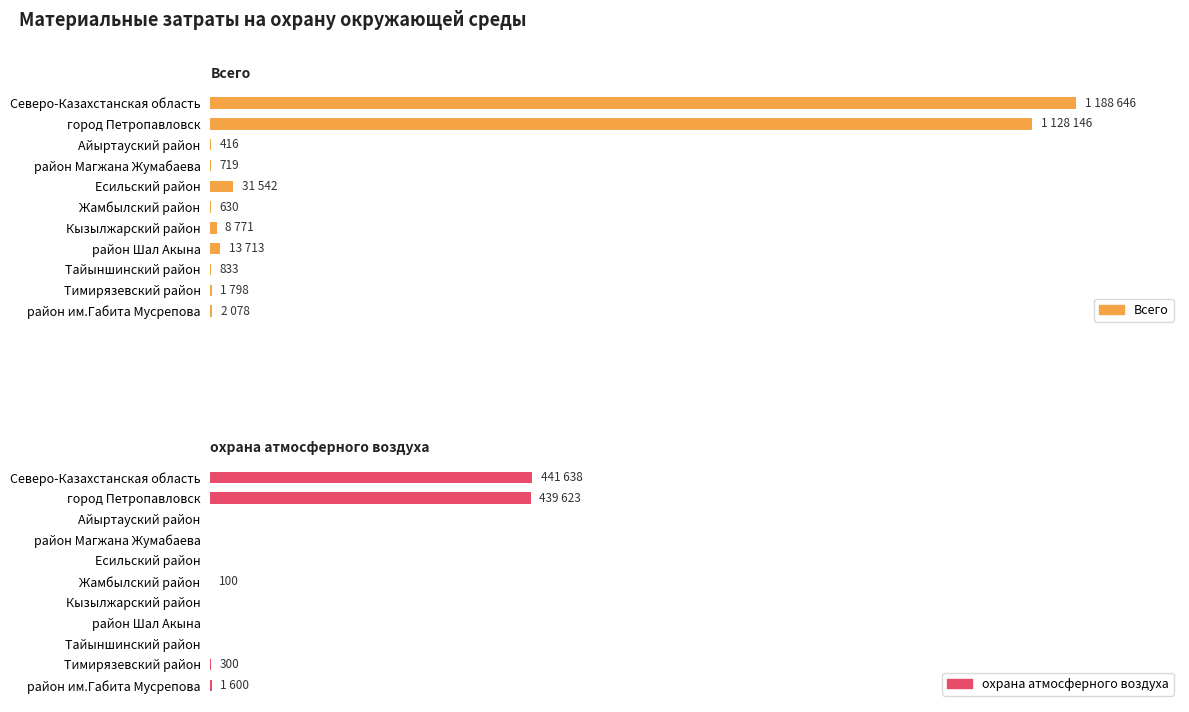

Rank the series by their average value, from highest to lowest.

Всего, охрана атмосферного воздуха